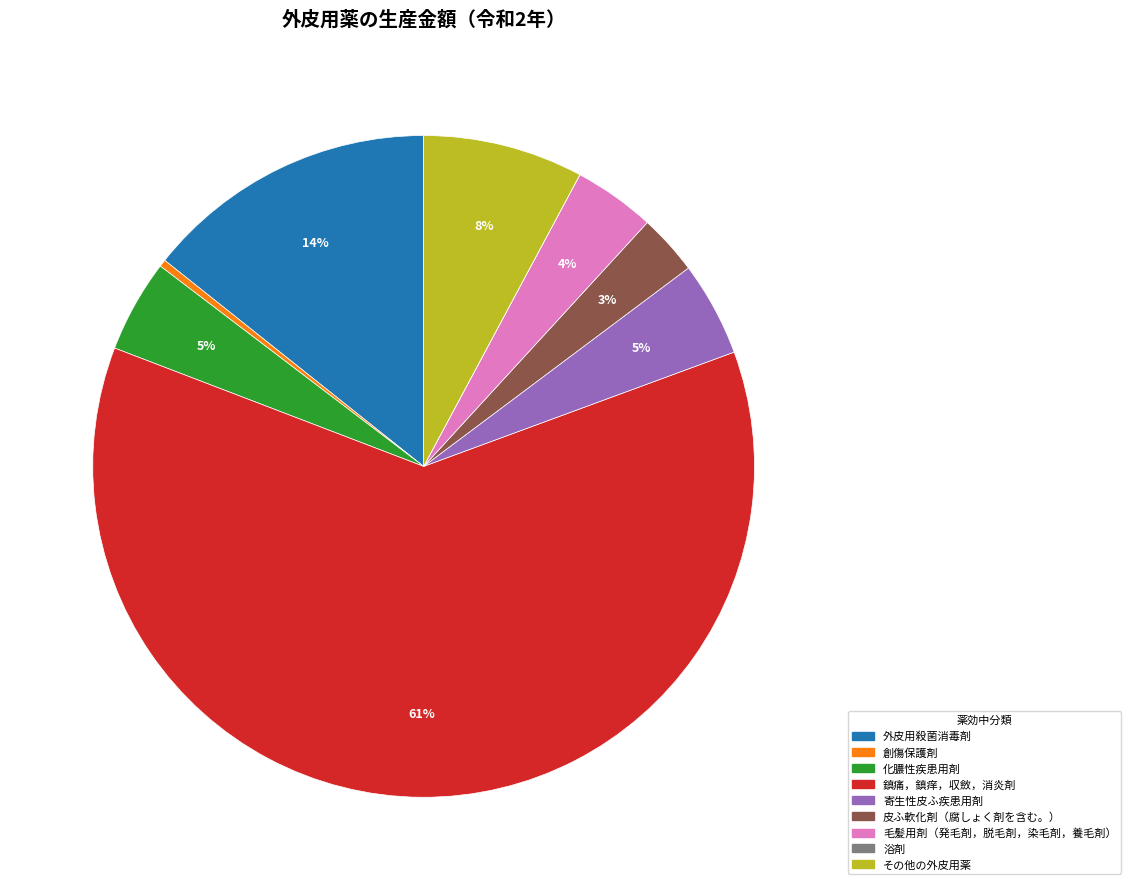

Is the sum of 寄生性皮ふ疾患用剤 and その他の外皮用薬 greater than half?

No